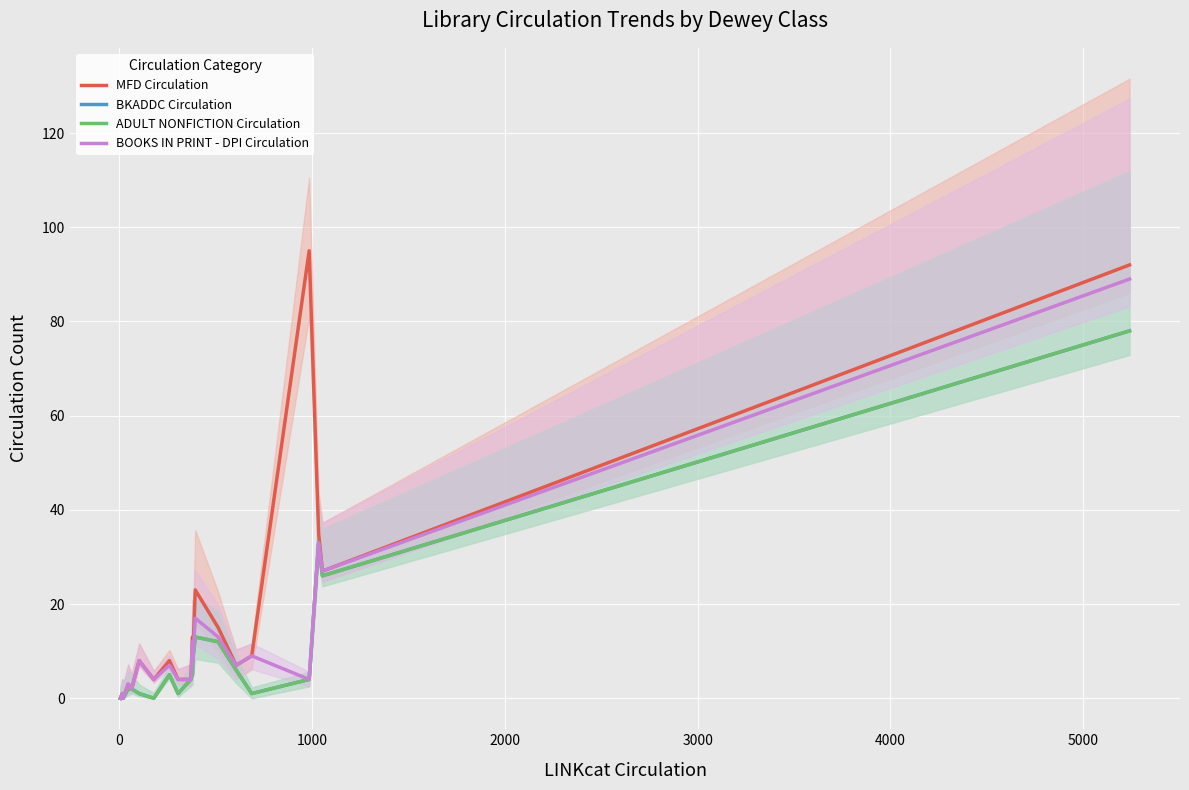

In BOOKS IN PRINT - DPI Circulation, how many points are higher than both neighbors (excluding endpoints)?

8